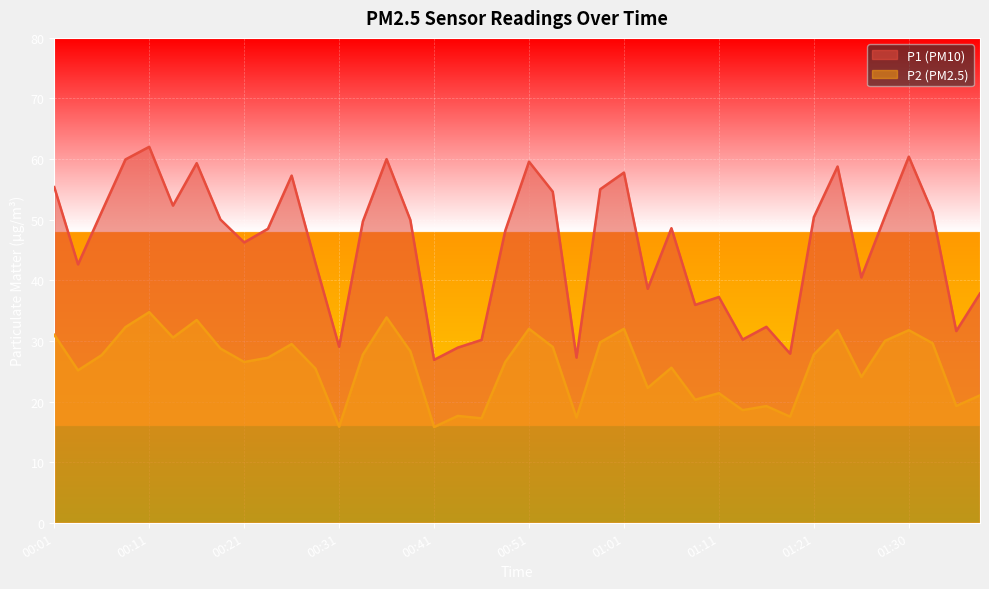

True or false: P1 and P2 intersect in this chart.

False